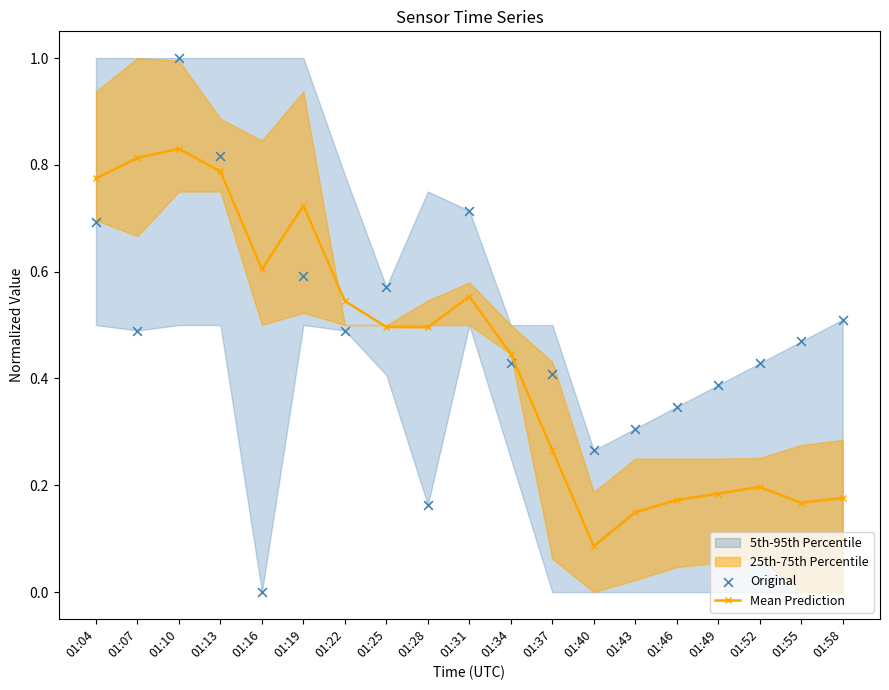

Which series reaches the minimum Y coordinate?

Original